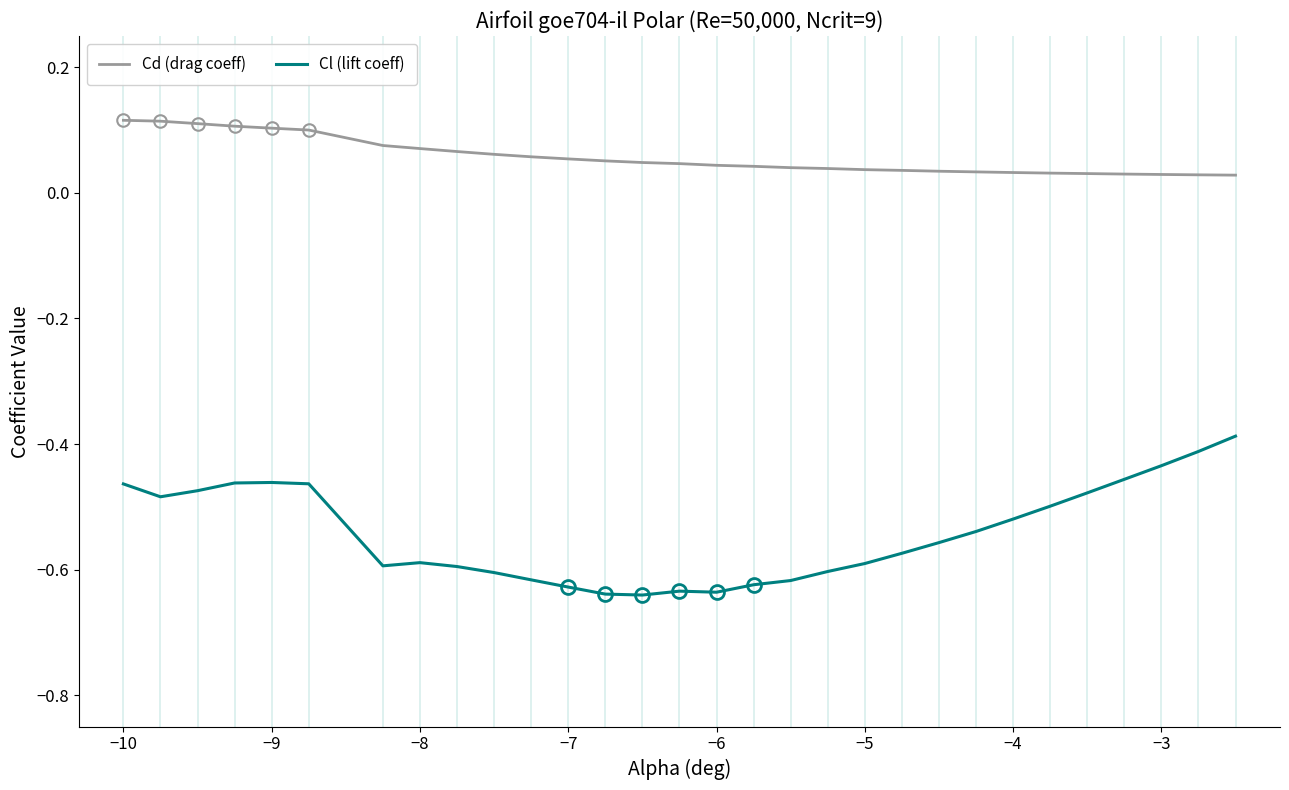

List the series in order of their peak value, lowest first.

Cl (lift coeff), Cd (drag coeff)